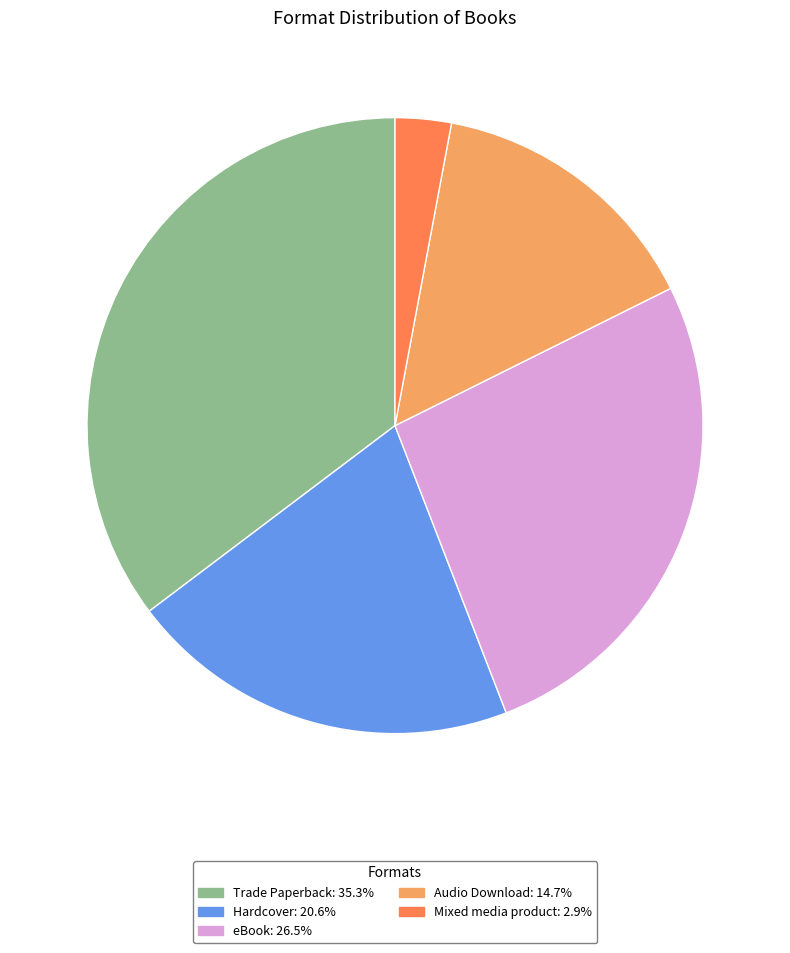

How many segments does this pie chart have?

5